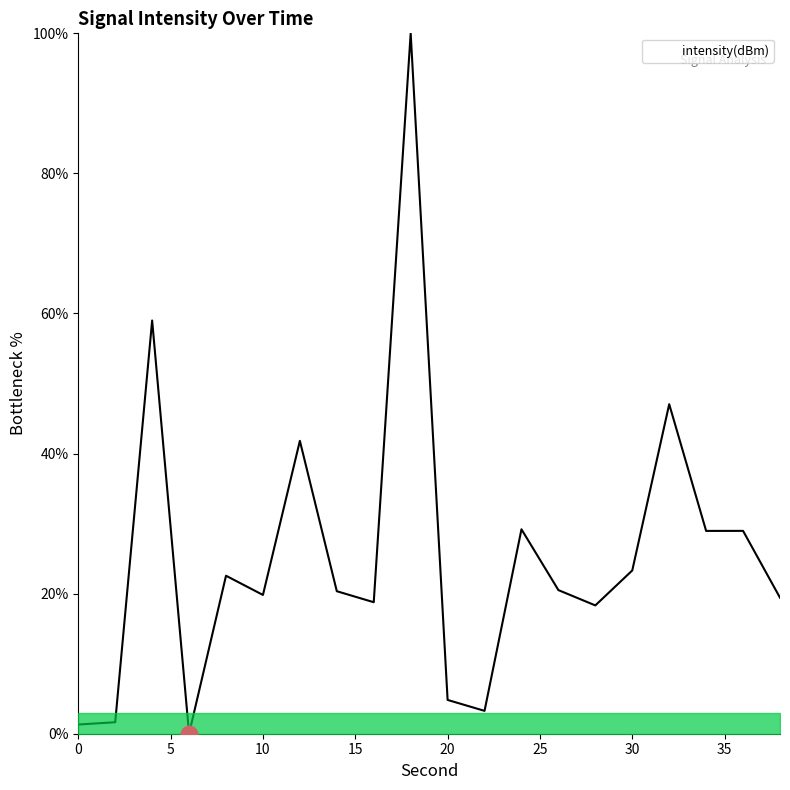

Is this an area chart (filled region under the line)?

Yes